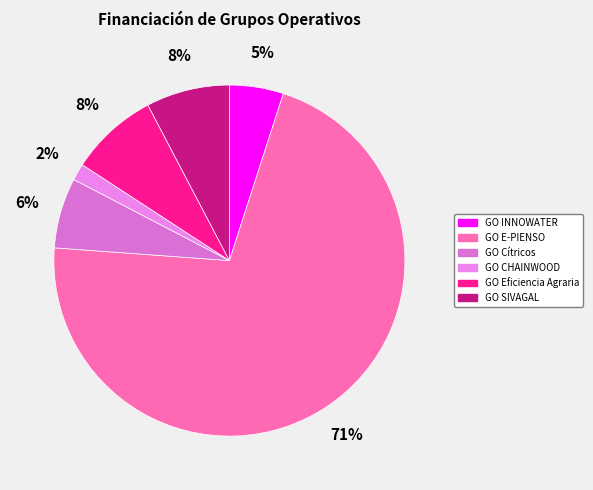

What is the majority slice?

GO E-PIENSO